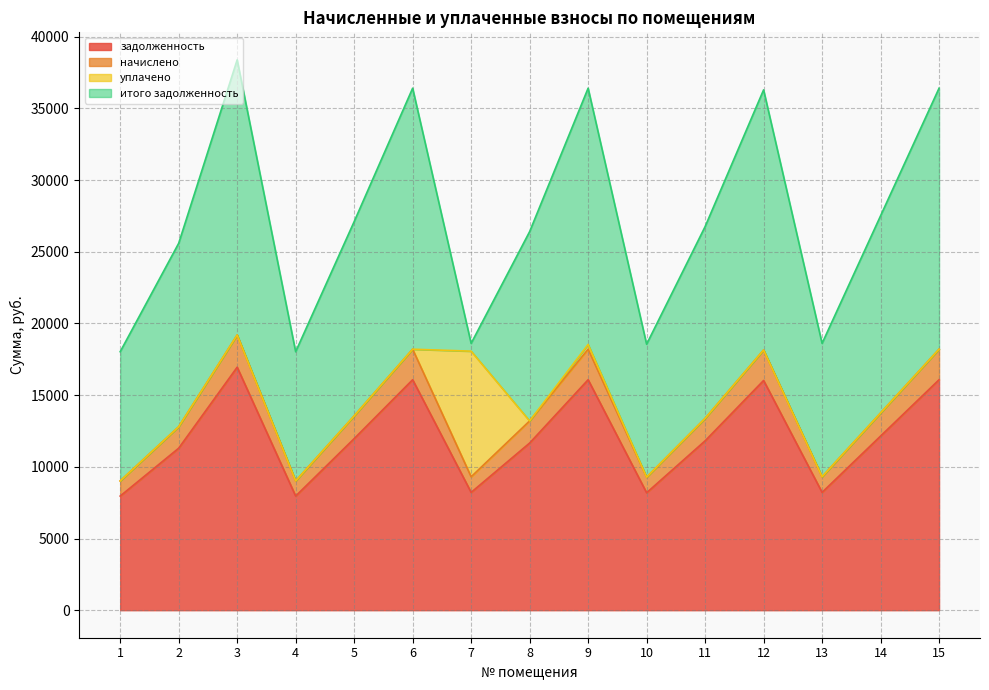

What is the lowest value of the задолженность series?

7960.8